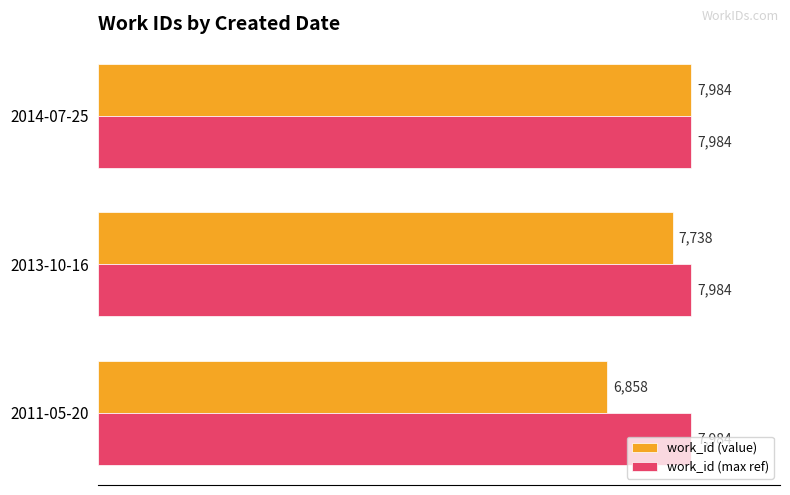

The value of work_id (value) at 2013-10-16 is 10732. True or false?

False